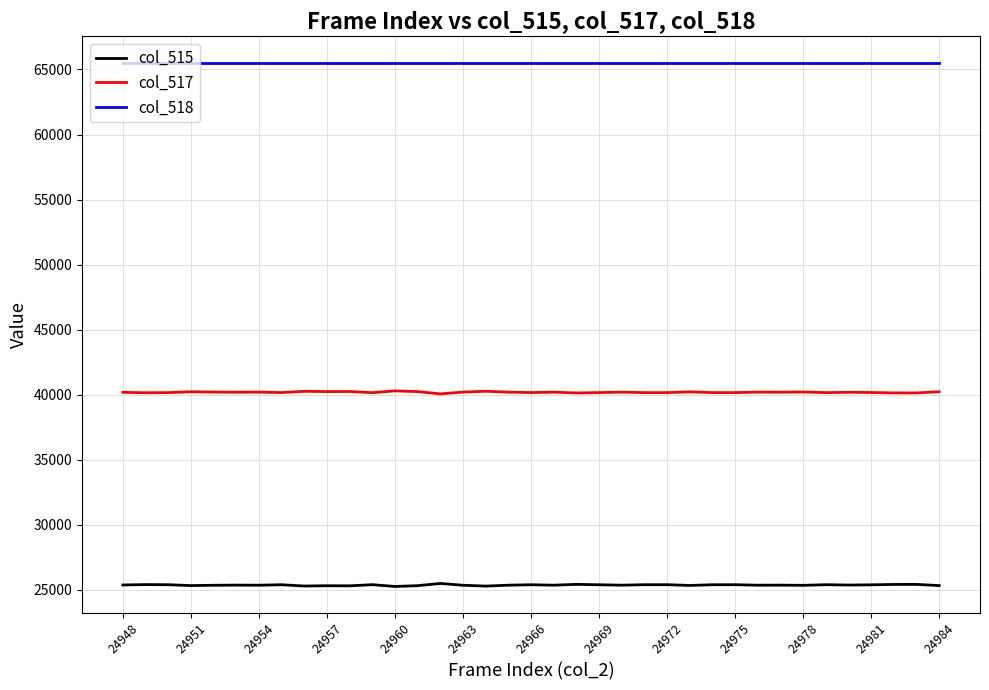

Rank the series by their average value, from lowest to highest.

col_515, col_517, col_518